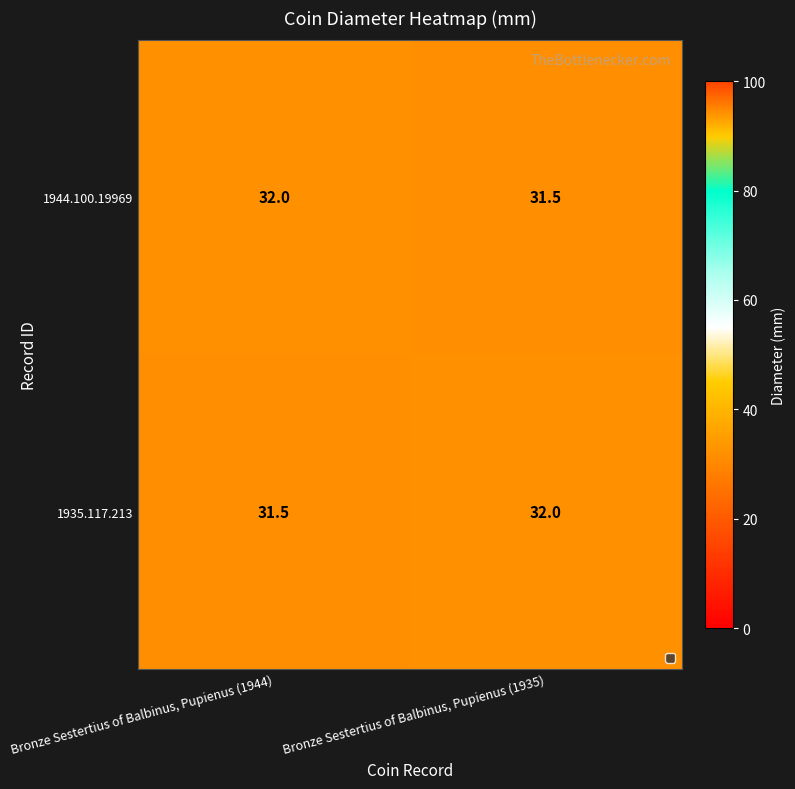

How many data points does each series have?

2